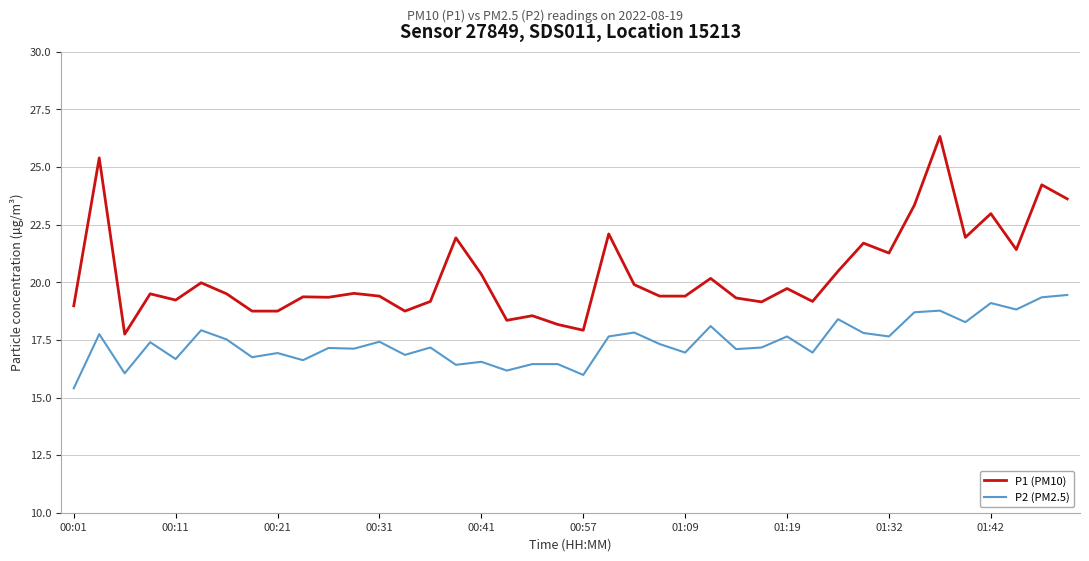

Which series has the largest total across all categories?

P1 (PM10)